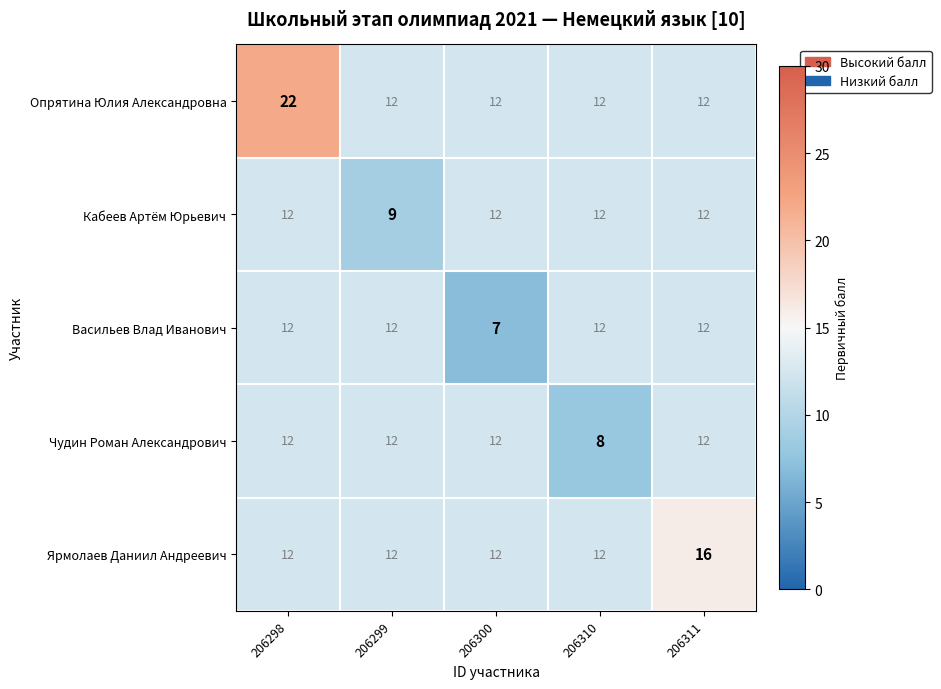

Is it true that Ярмолаев Даниил Андреевич equals 8 at 206310?

False